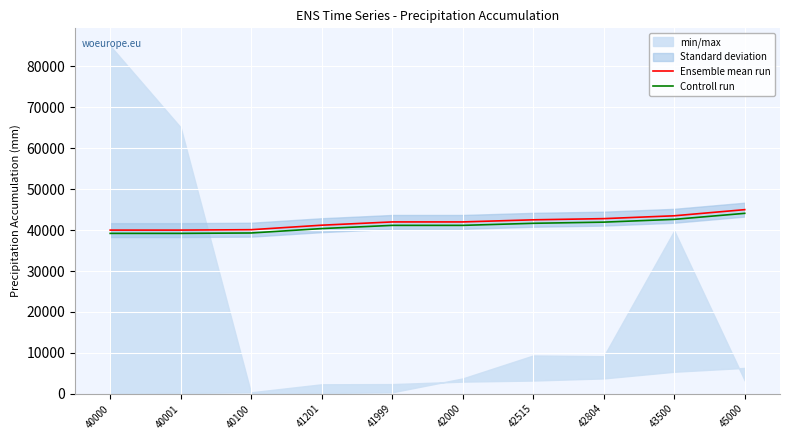

At which label is Controll run closest to 41650?

42515